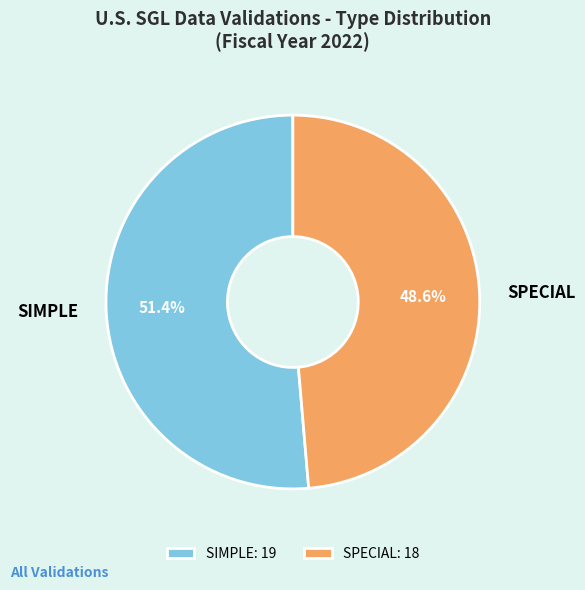

Which has a higher value, SIMPLE or SPECIAL?

SIMPLE